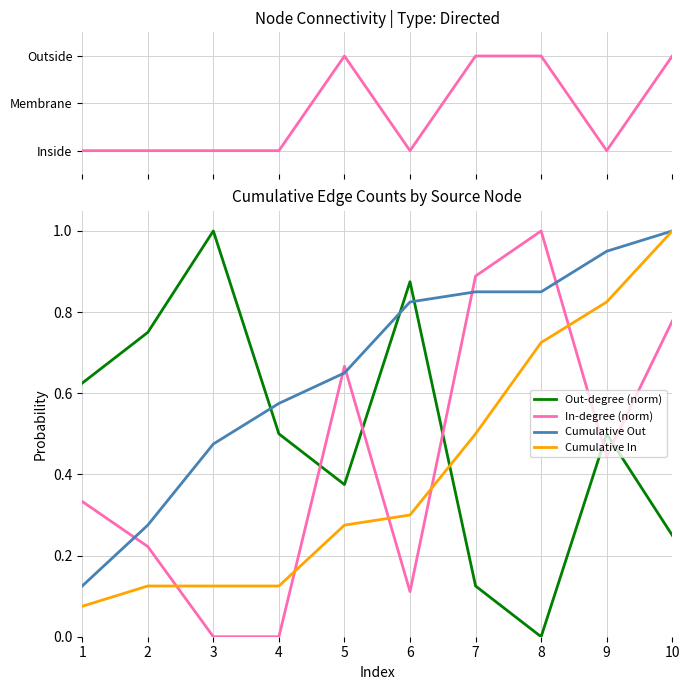

What is the difference between the highest and lowest values at 1?

0.6